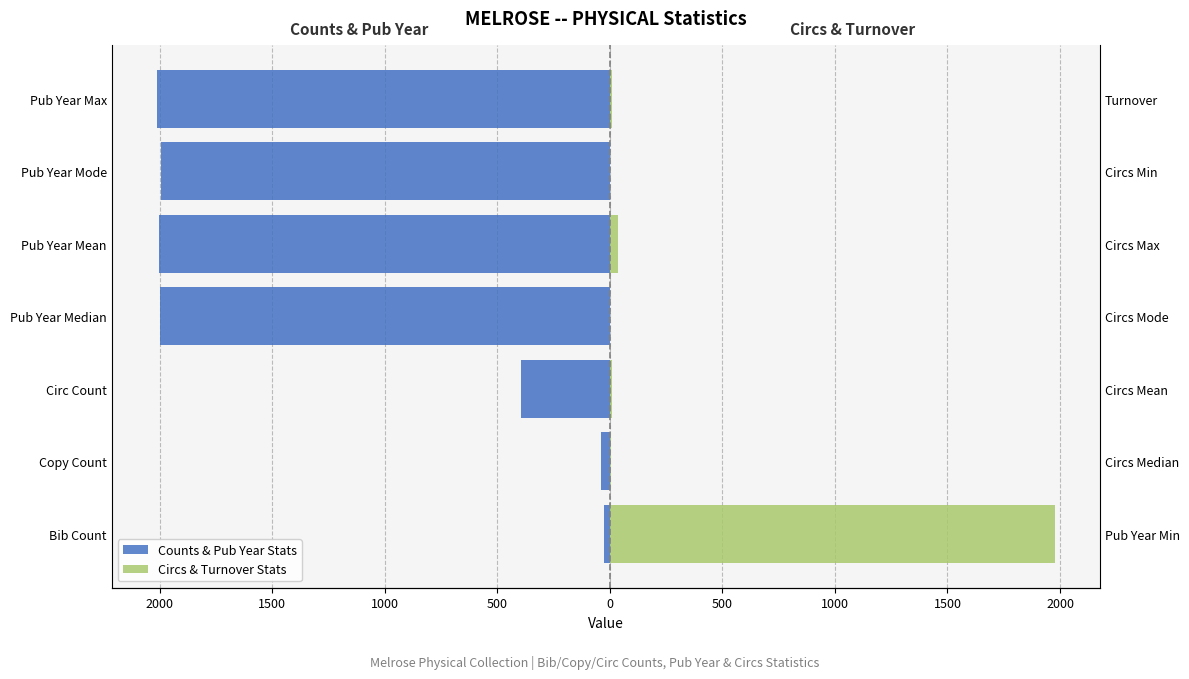

What is the value of the Circs & Turnover Stats bar at the 5th from the left?

38.0